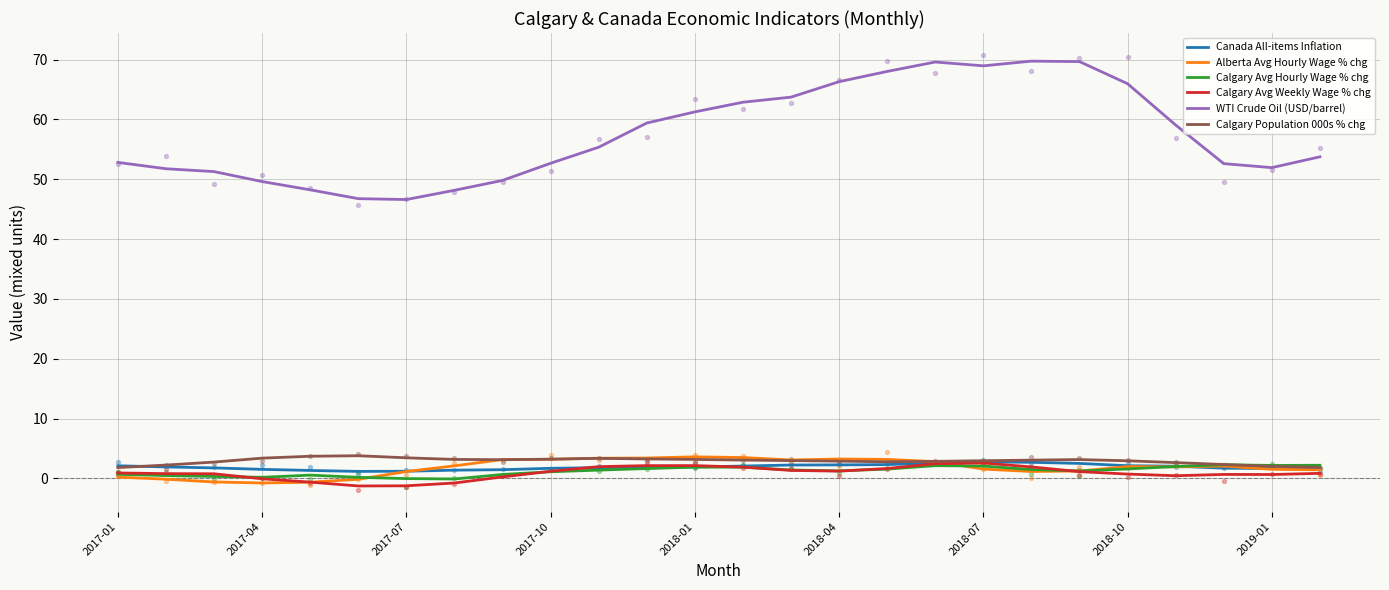

Is the value of Calgary Avg Weekly Wage % chg at 2019-01 greater than the value of Alberta Avg Hourly Wage % chg at 13?

No